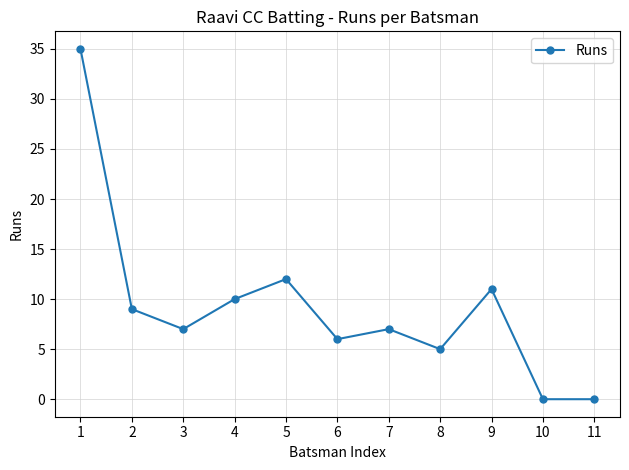

What is the change in value from 4 to 5?

+2